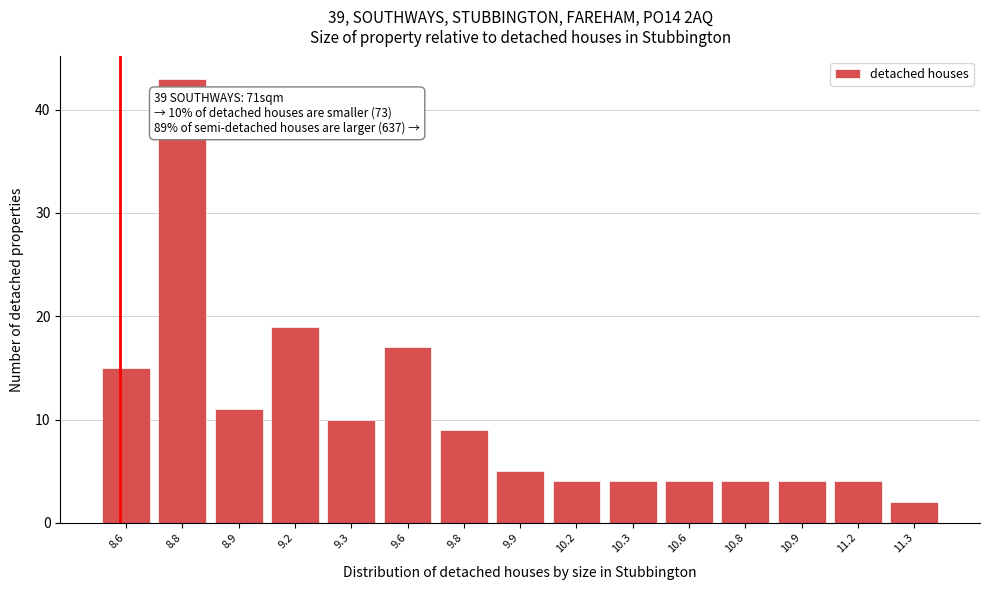

Reading left to right, list all the values displayed in this chart.

8.6=15	8.8=43	8.9=11	9.2=19	9.3=10	9.6=17	9.8=9	9.9=5	10.2=4	10.3=4	10.6=4	10.8=4	10.9=4	11.2=4	11.3=2